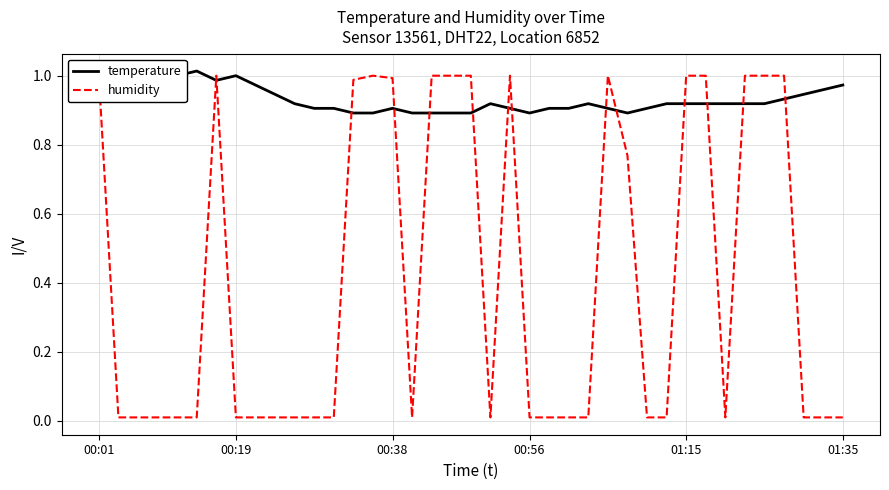

At how many categories does at least one series exceed 0?

39